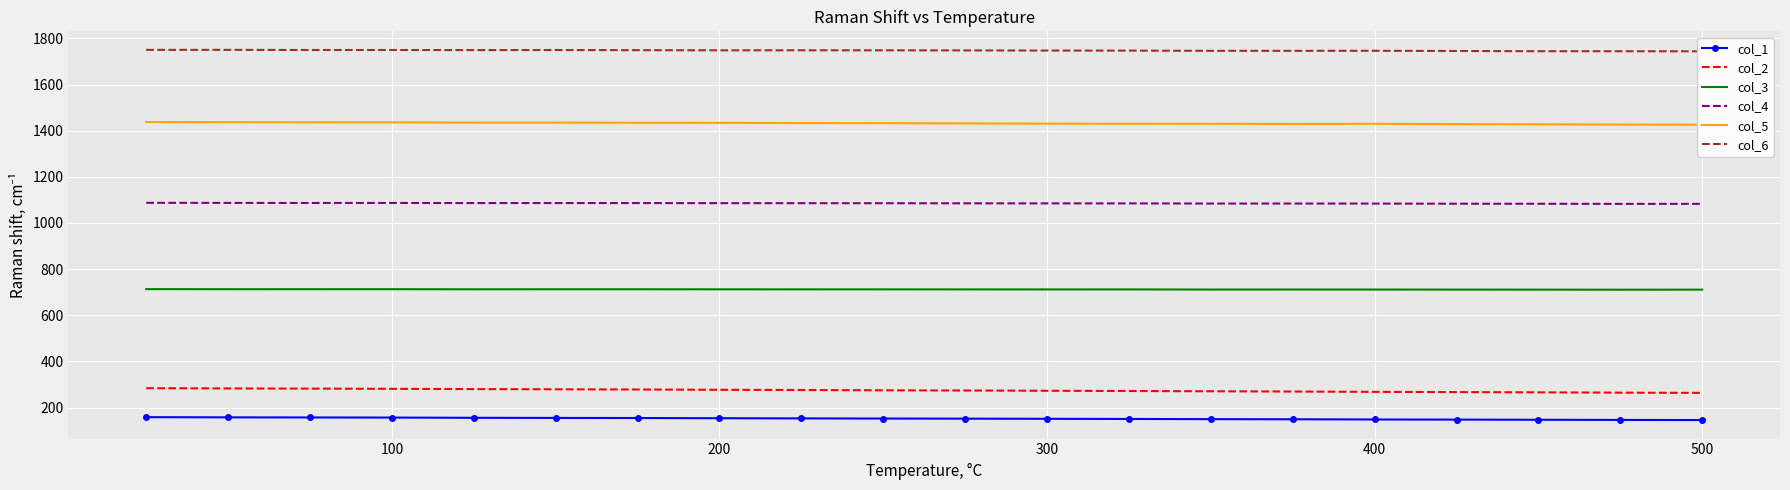

Which series has the widest spread of values?

col_2